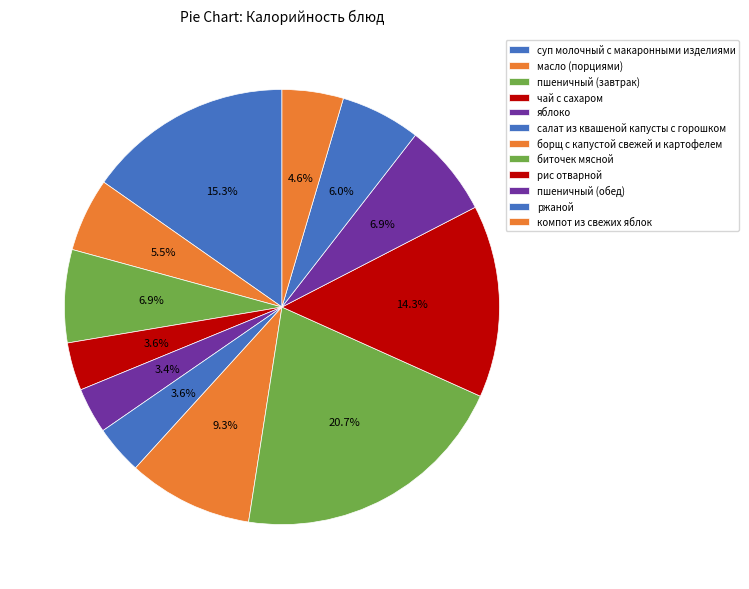

To the nearest percent, what is the difference between the largest and smallest slice percentages?

17%